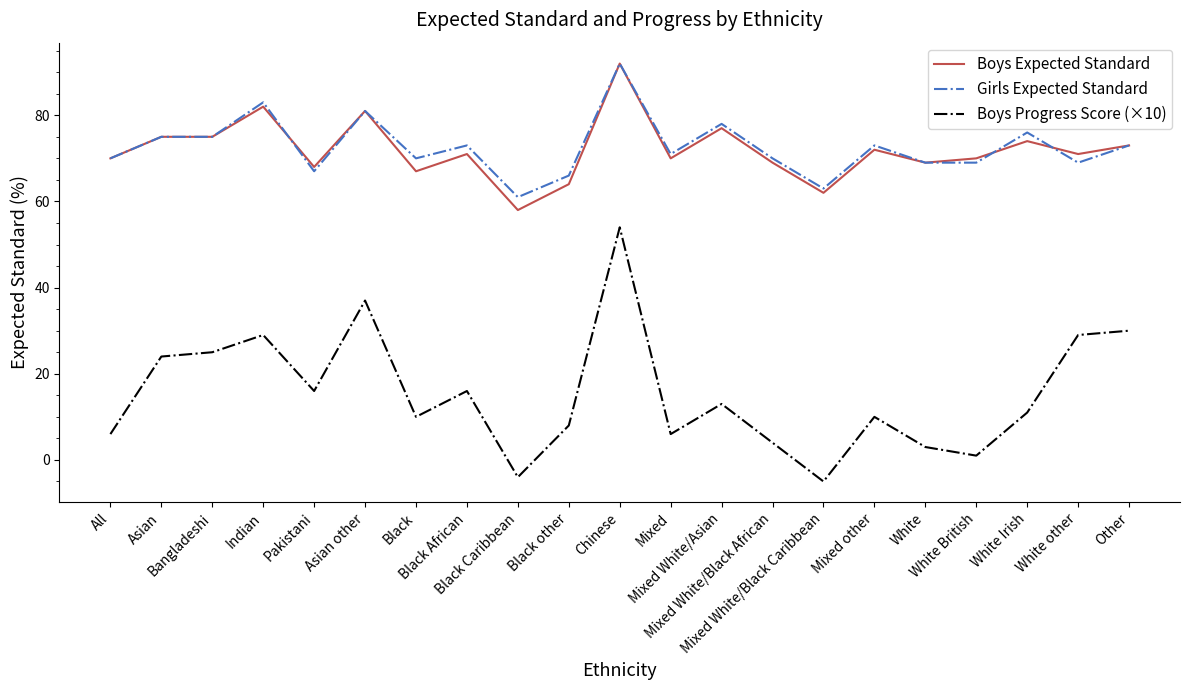

True or false: Boys Expected Standard has more than 1 points higher than both neighbors.

True